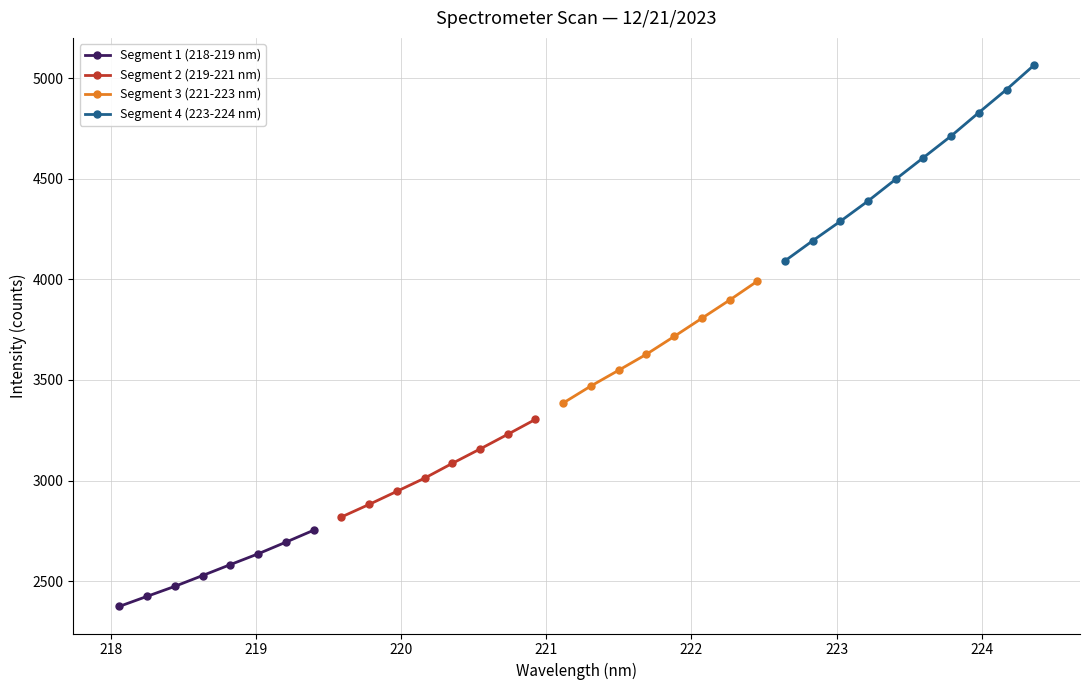

What is the maximum value for Segment 1 (218-219 nm)?

2752.7